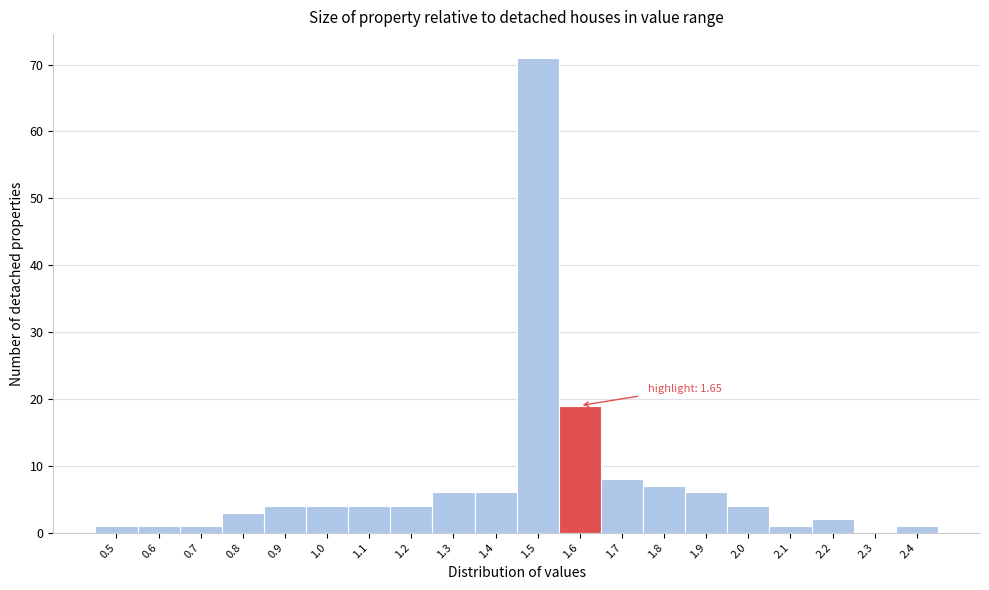

Reading left to right, list all the values displayed in this chart.

0.5=1	0.6=1	0.7=1	0.8=3	0.9=4	1.0=4	1.1=4	1.2=4	1.3=6	1.4=6	1.5=71	1.6=19	1.7=8	1.8=7	1.9=6	2.0=4	2.1=1	2.2=2	2.3=0	2.4=1